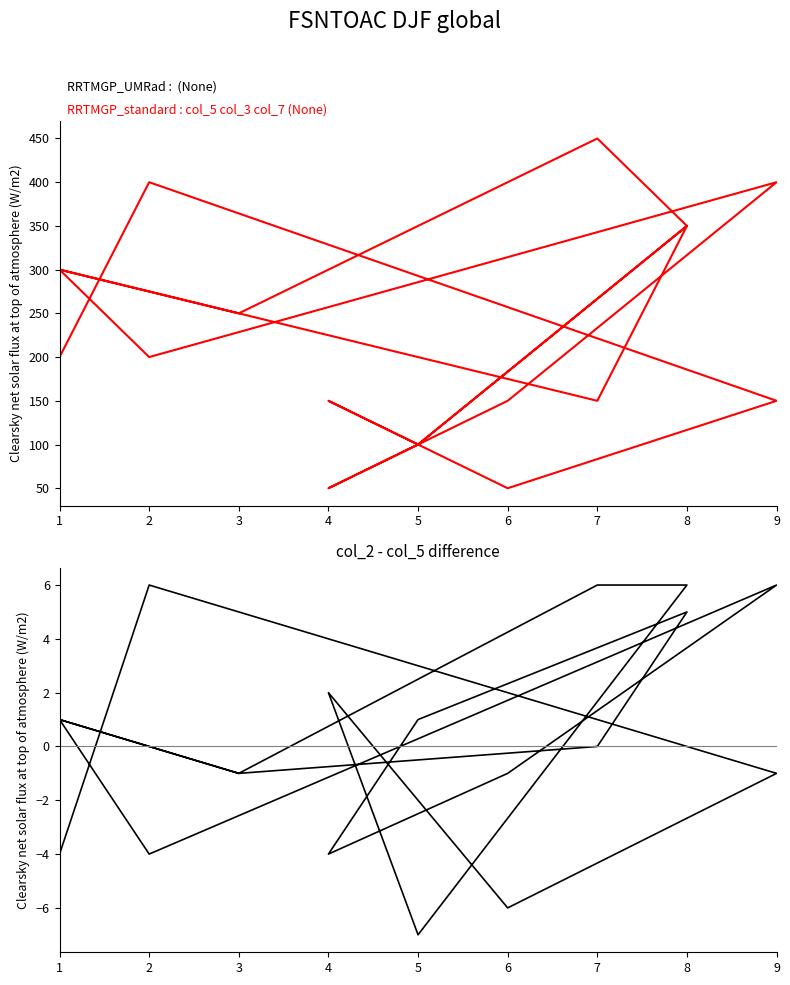

How many positive values does the col_2 - col_5 series have?

9